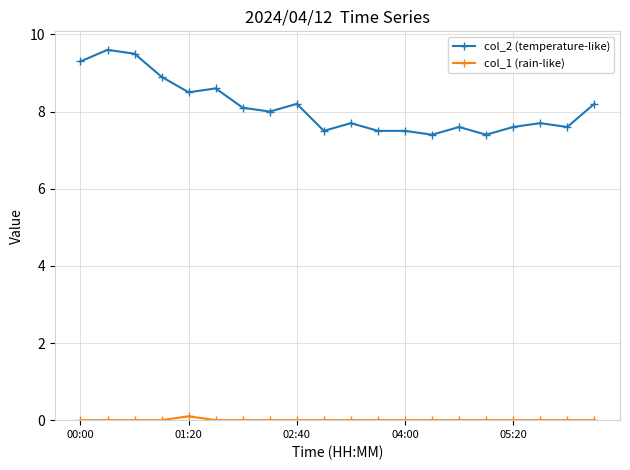

Which series has the largest range (max minus min)?

col_2 (temperature-like)